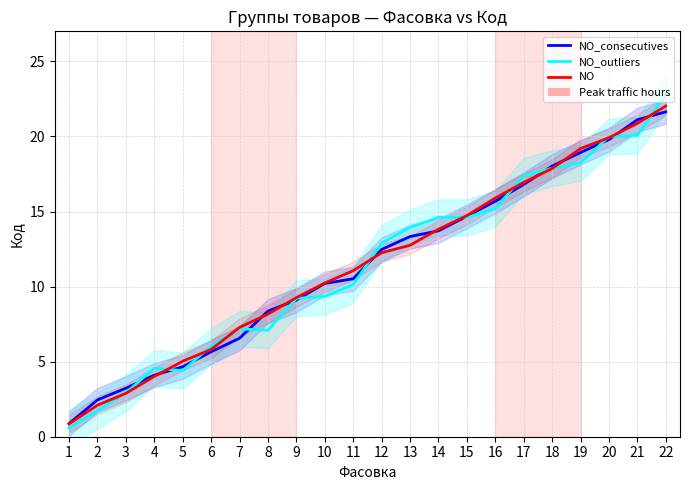

True or false: NO and NO_outliers intersect in this chart.

True